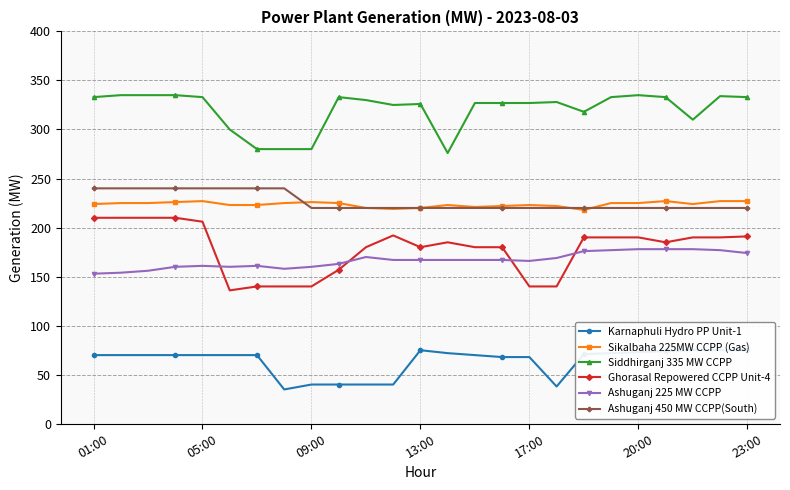

How many categories are shown in the chart?

25